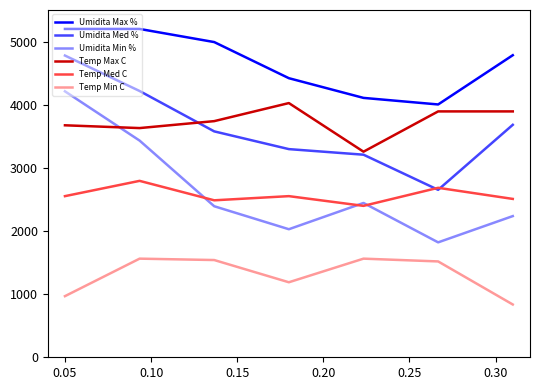

What is the minimum value for Temp Max C?

3256.0